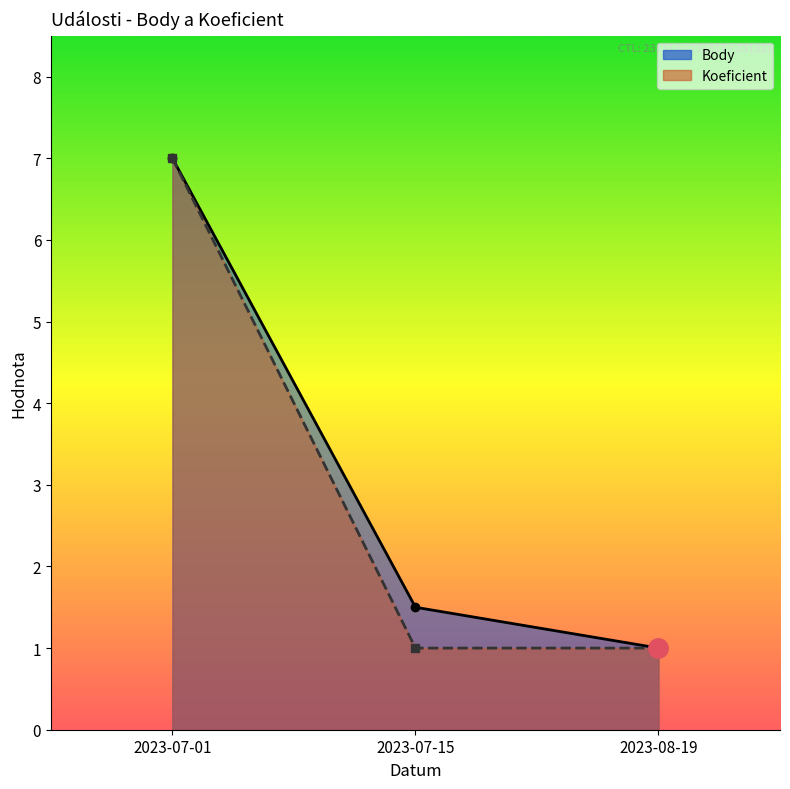

Where is Body nearest to the value 4?

2023-07-15